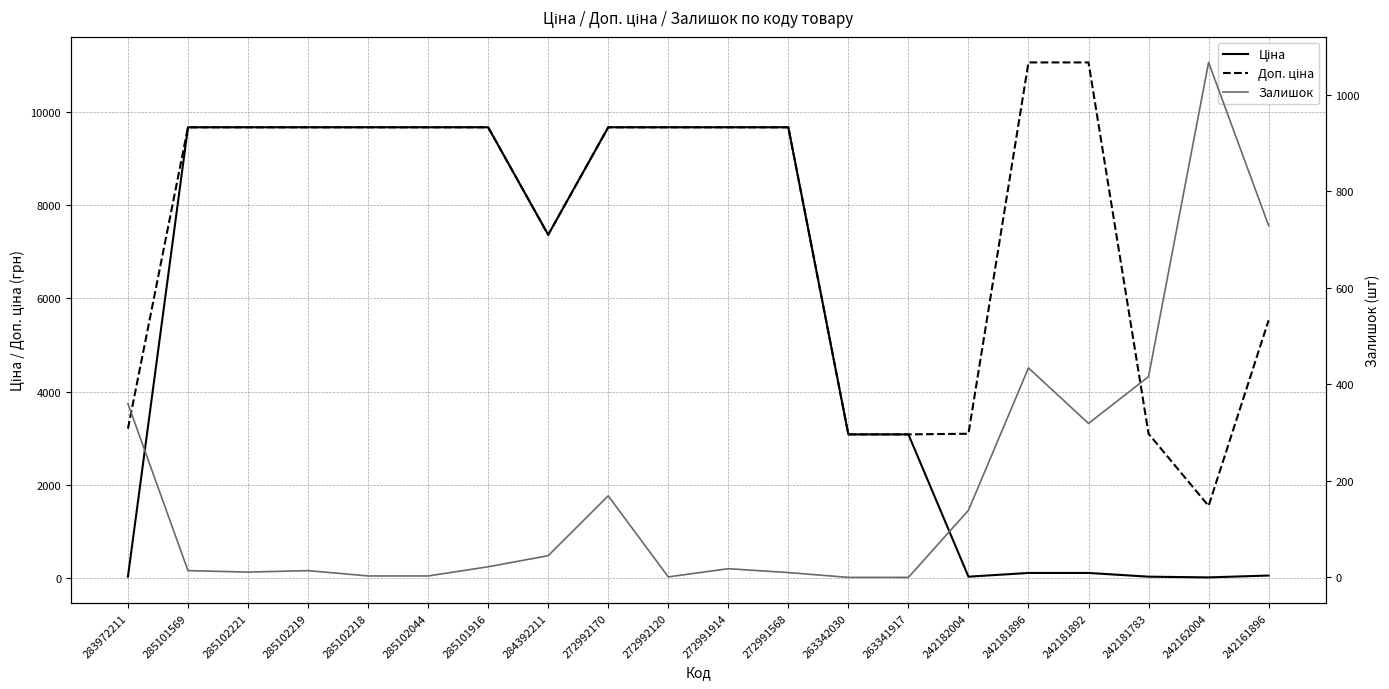

At which label does Ціна reach its minimum?

242162004